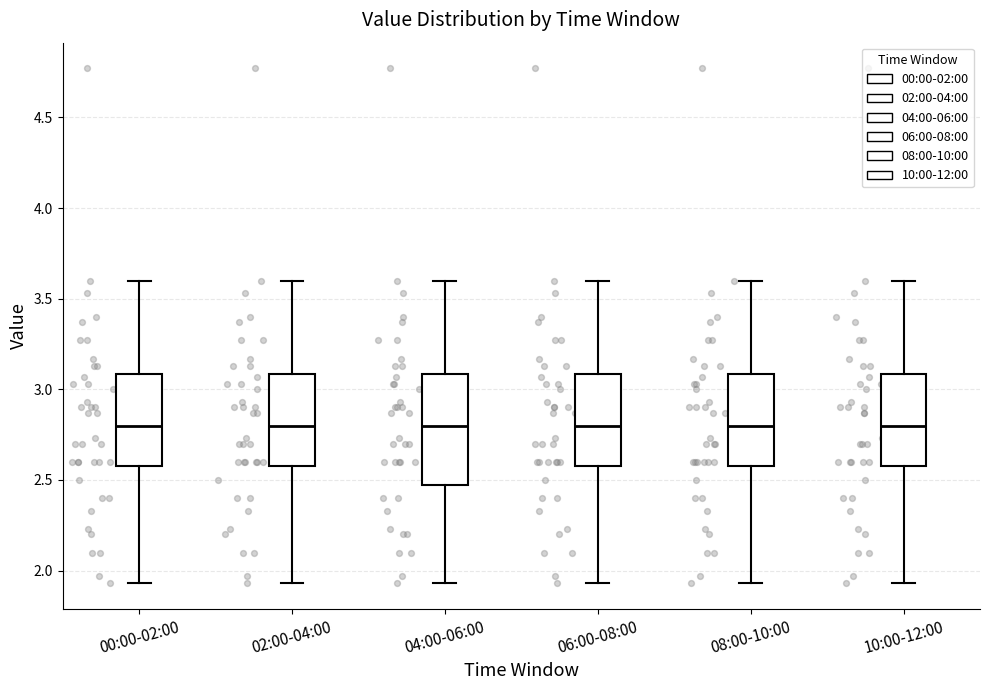

Comparing the boxes themselves (not the whiskers), which one is the tallest?

04:00-06:00